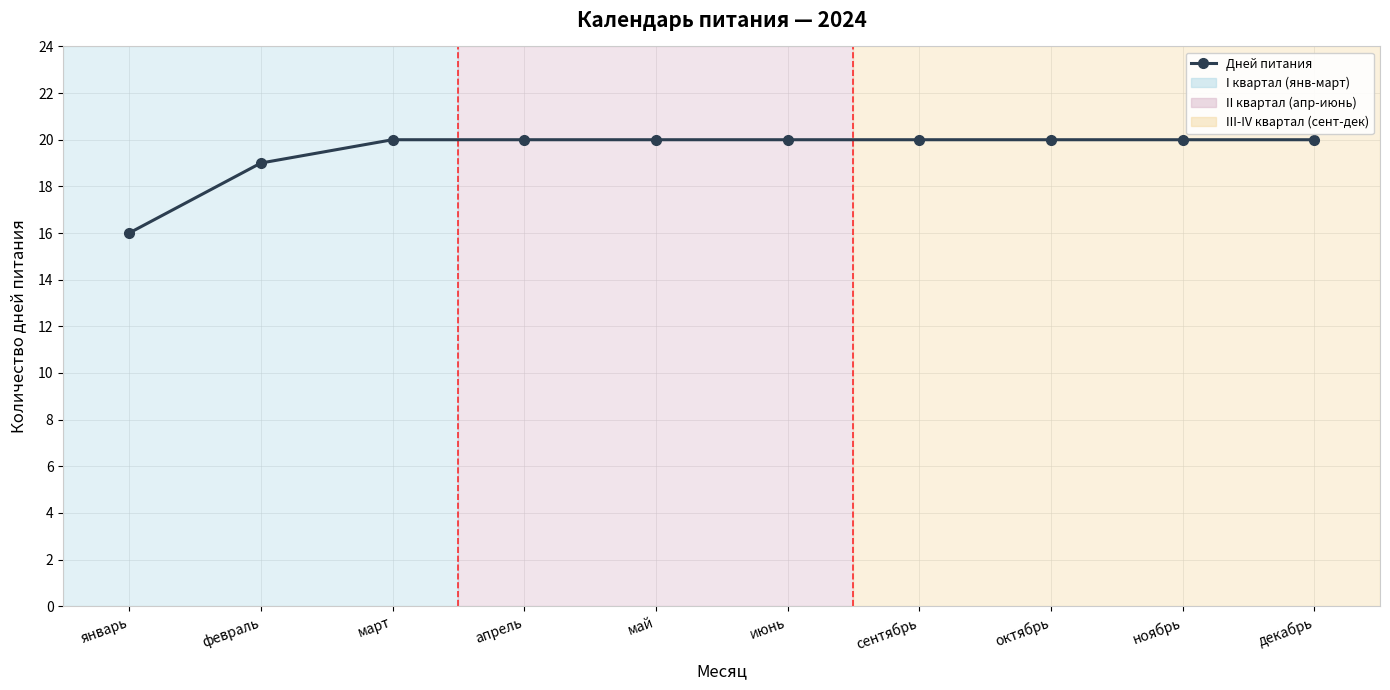

True or false: the data has more than 1 interior local peaks.

False